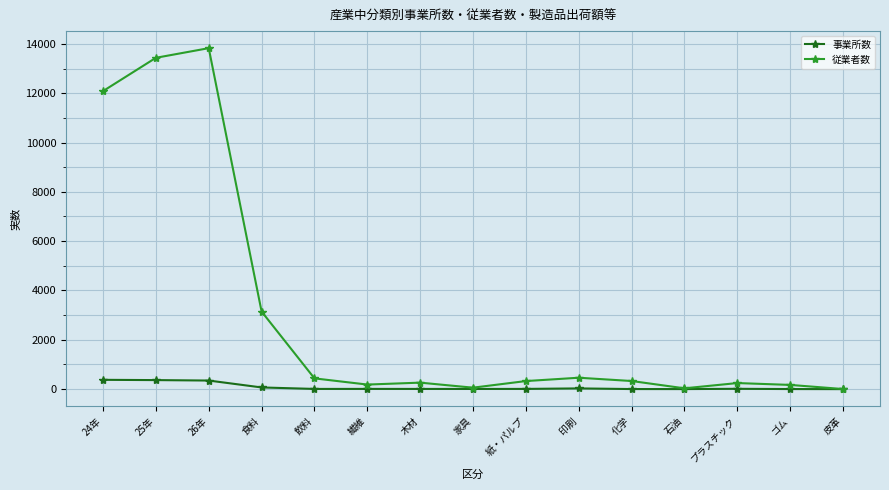

At which category is the sum across all series the highest?

26年